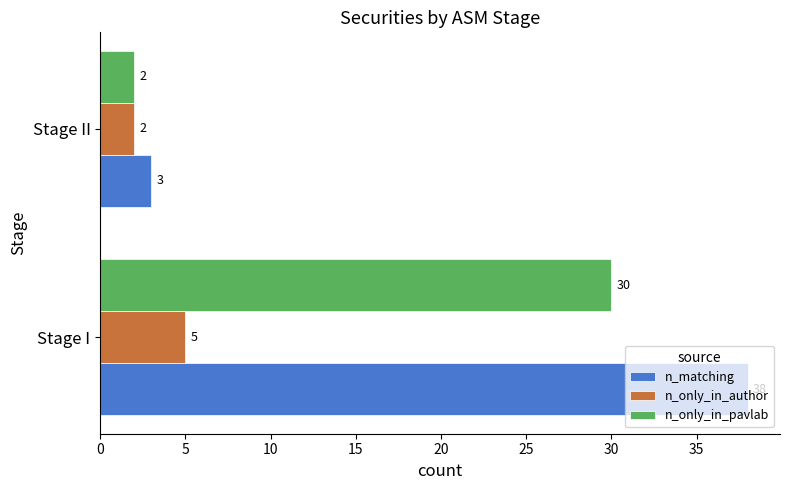

Between Stage I and Stage II, which series saw the biggest shift?

n_matching